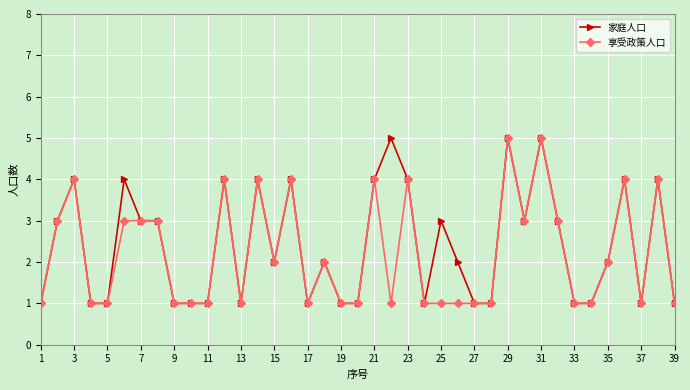

What is the value of the 享受政策人口 point at the 33rd from the left?

1